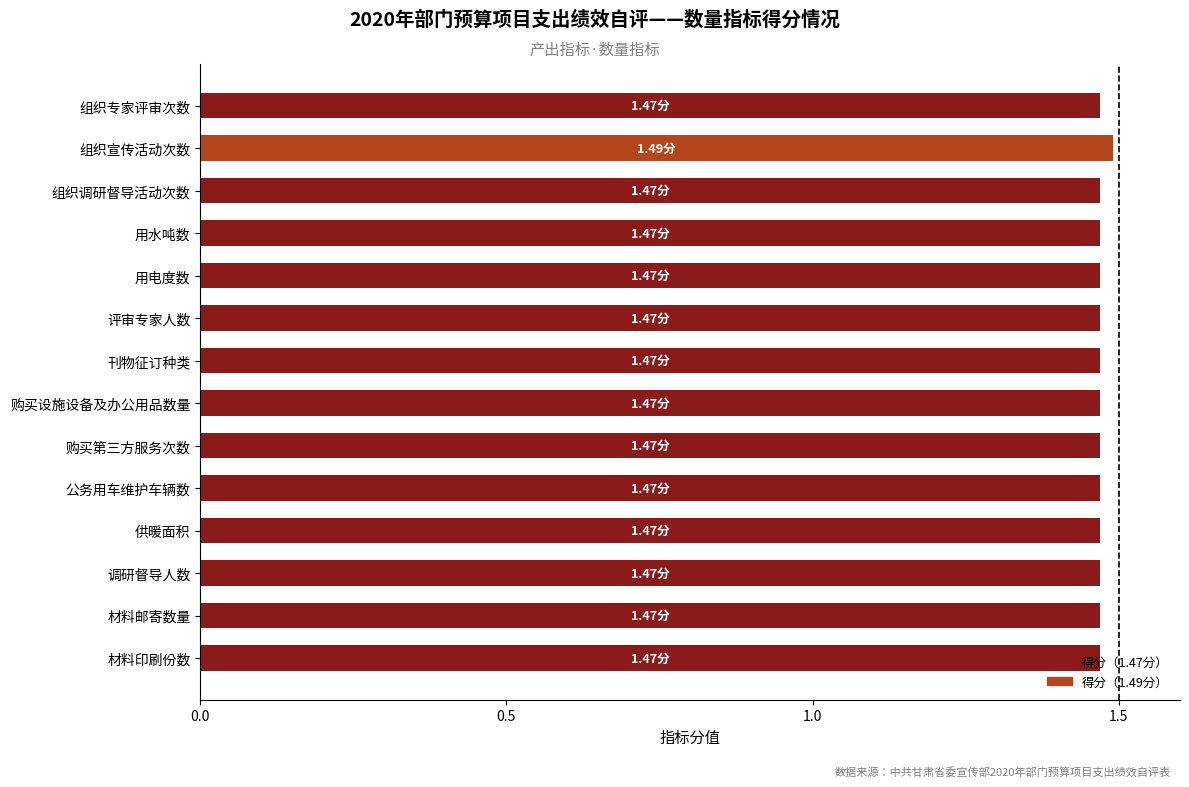

What is the ratio of the value at 购买第三方服务次数 to the value at 组织宣传活动次数?

1.0